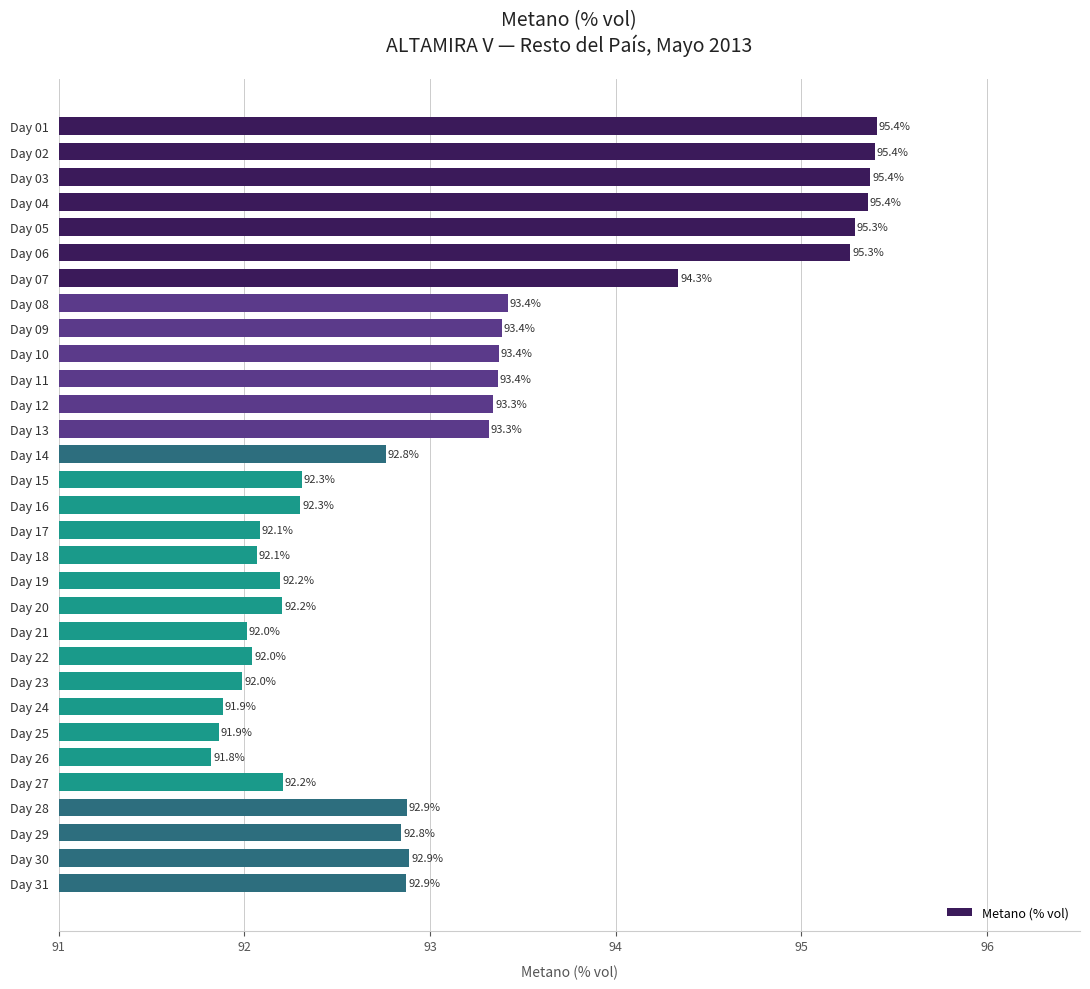

What is the difference between the maximum and minimum values?

3.6